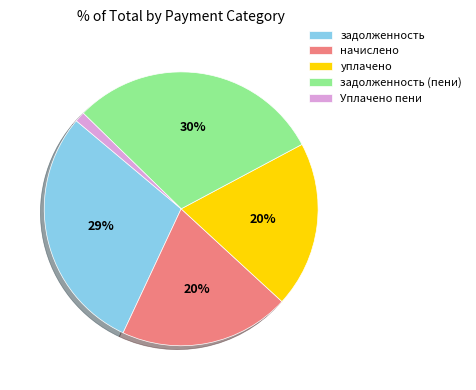

To the nearest percent, what is the average slice percentage?

20%